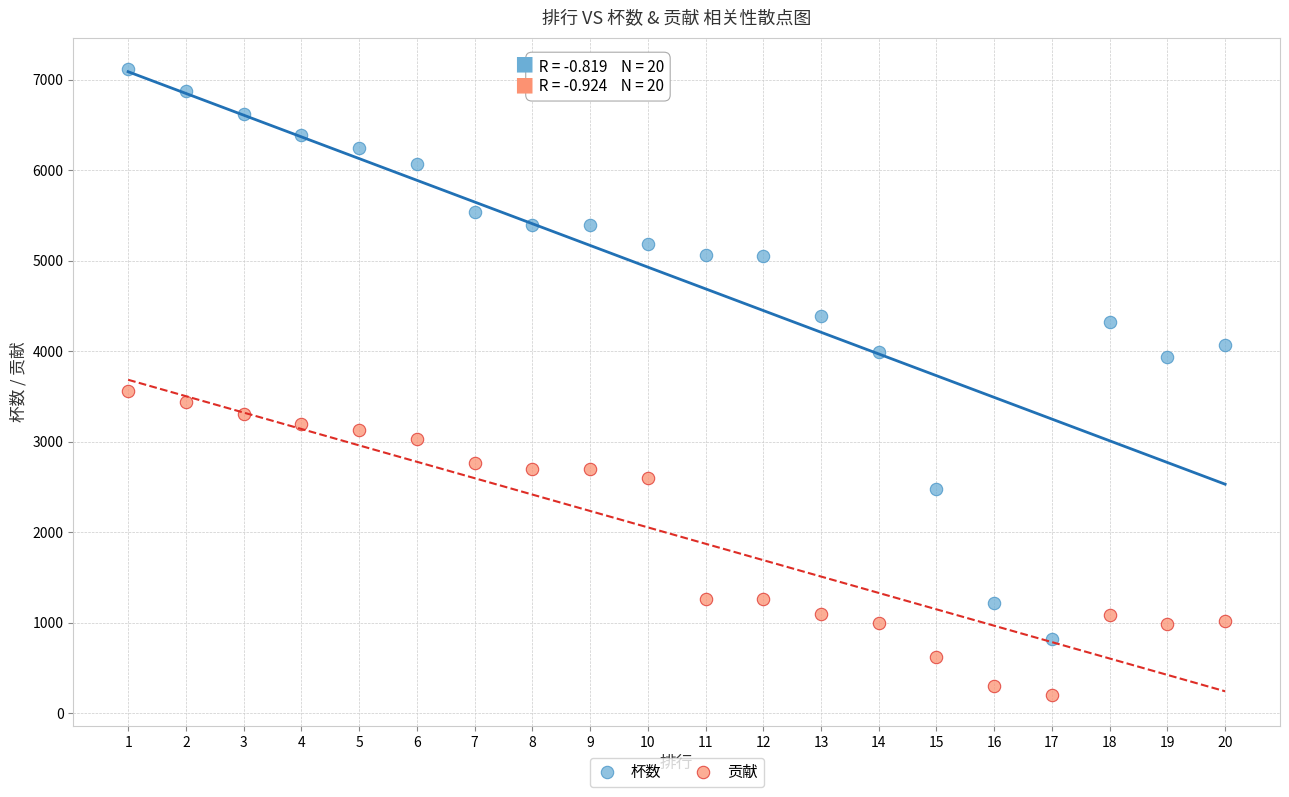

Which series has the widest spread of Y values?

杯数